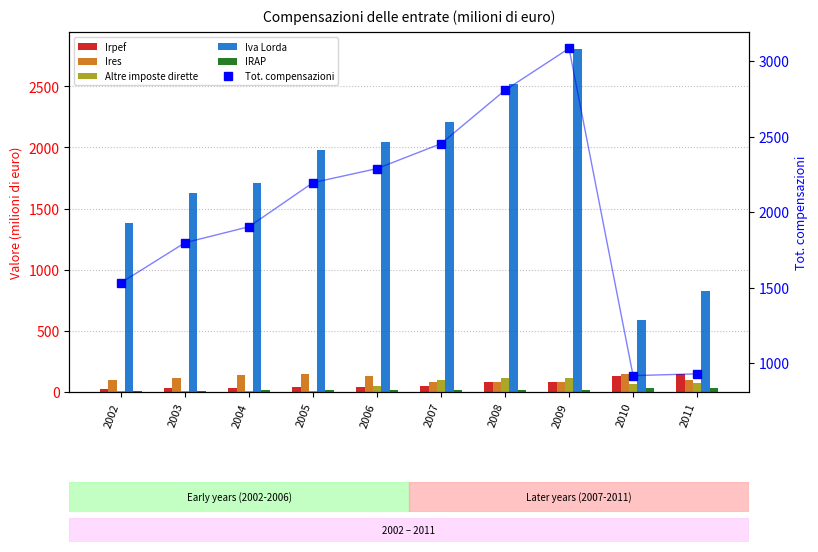

How many data points in Irpef are above 49?

4